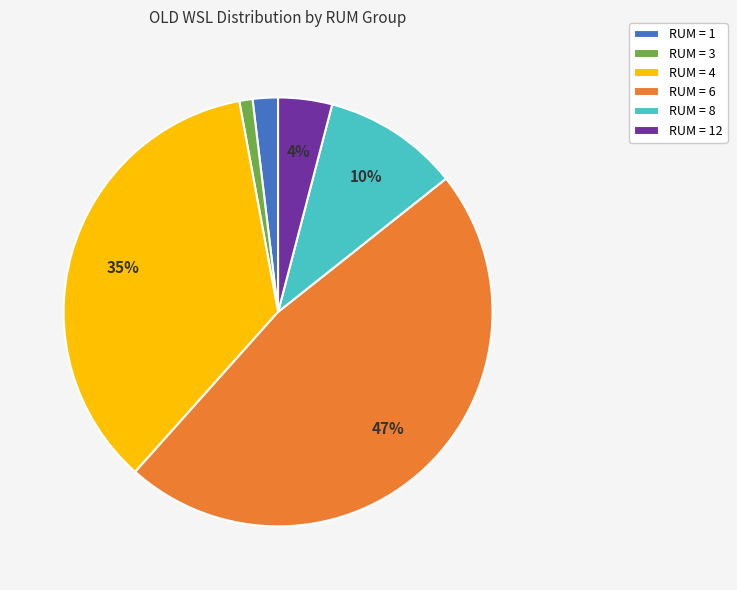

Is it true that RUM = 8 is 4% of the pie?

False